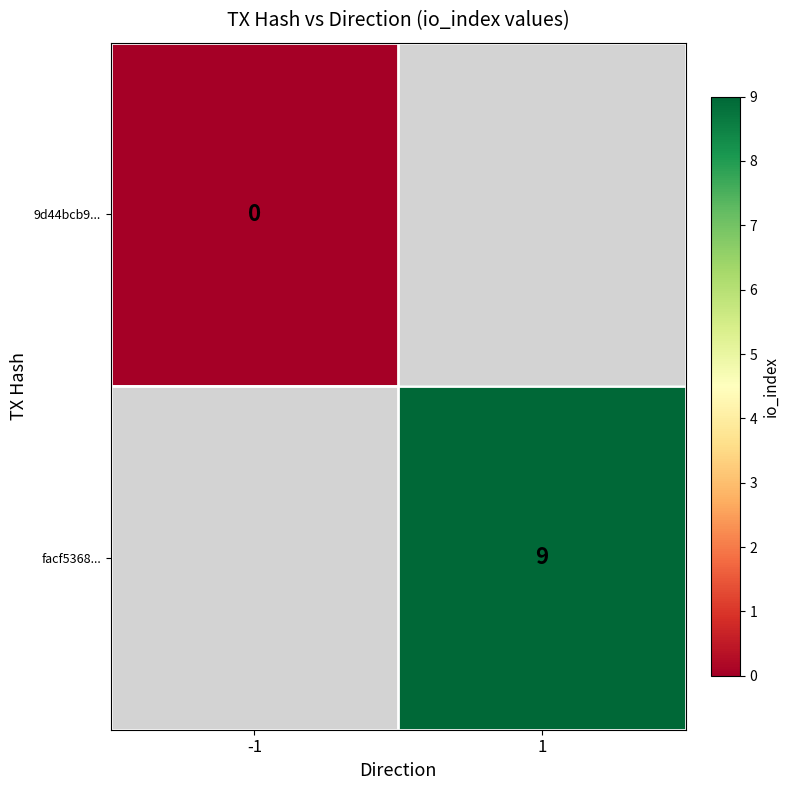

Is the value of 9d44bcb9... at -1 greater than the value of facf5368... at 1?

No